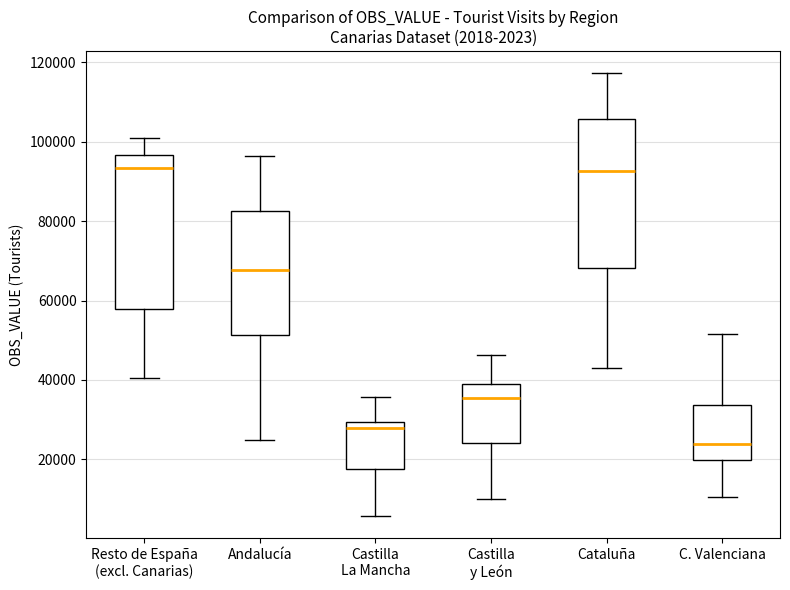

Which box's median line is the lowest?

C. Valenciana